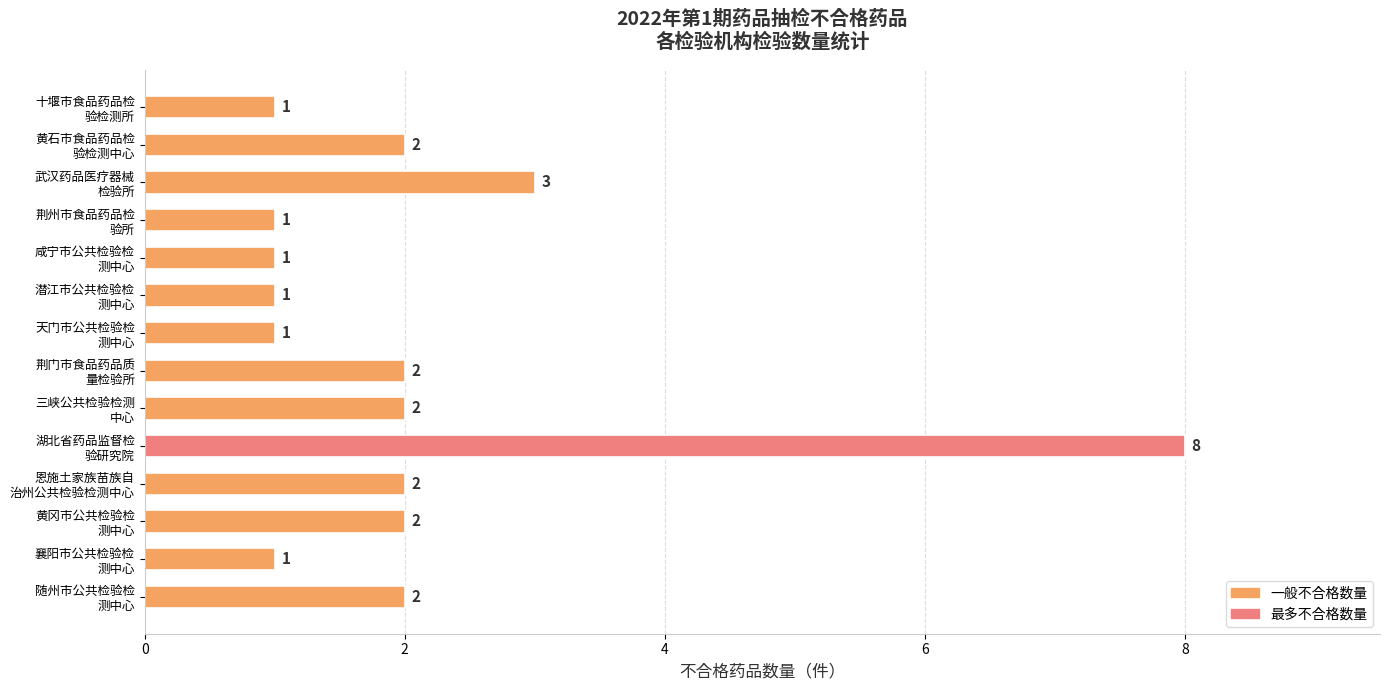

What is the maximum value shown in the chart?

8